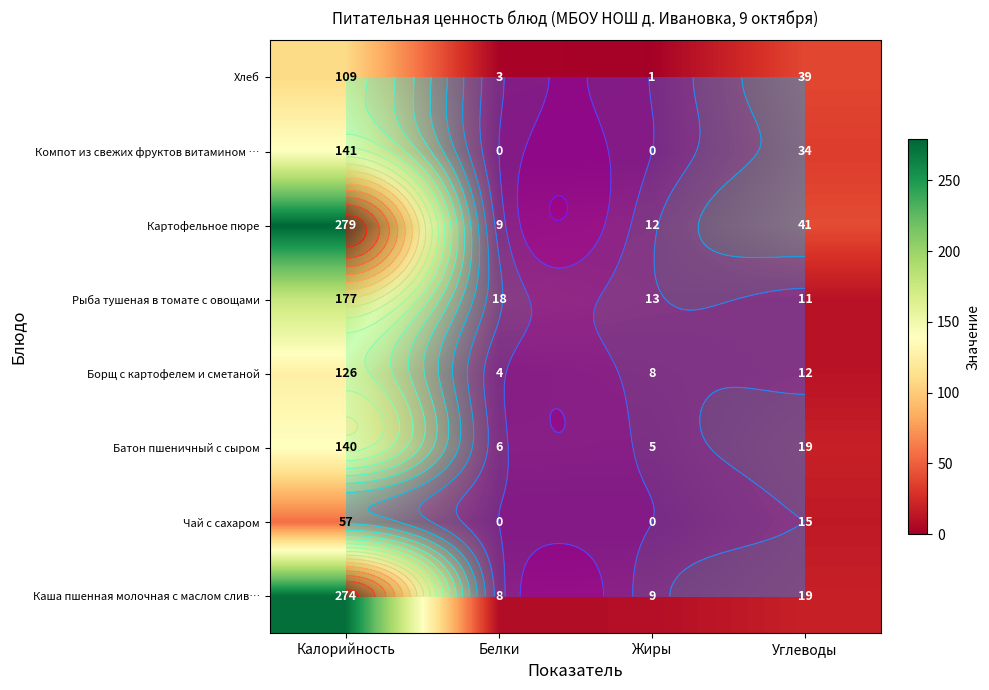

Between Белки and Жиры, which is larger?

Жиры